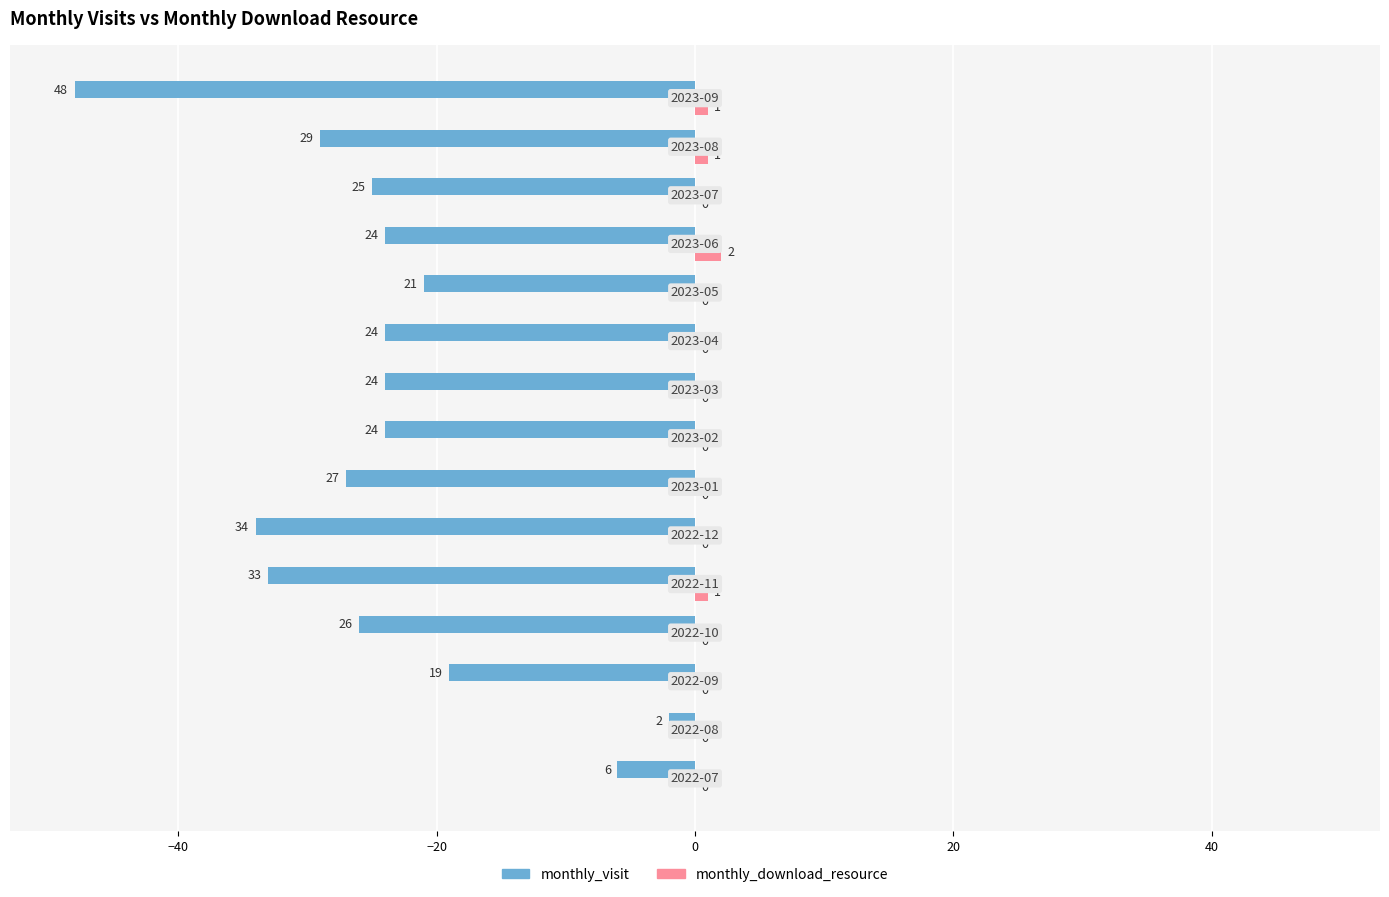

How many monthly_download_resource values are between 0 and 1?

14